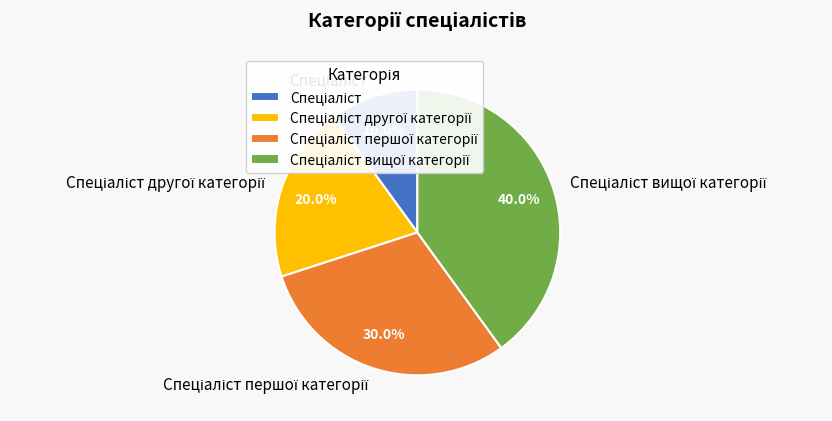

Is there a majority slice in this chart?

No